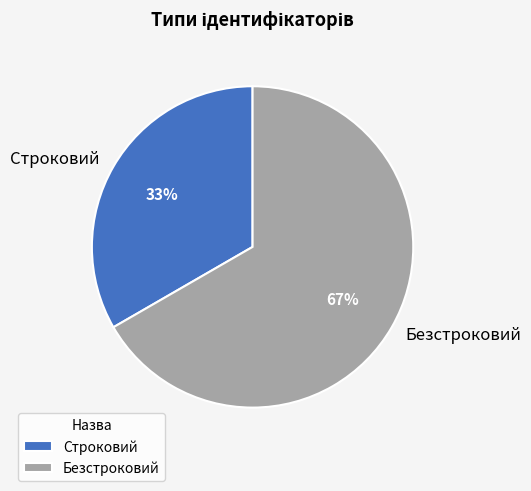

How many segments does this pie chart have?

2